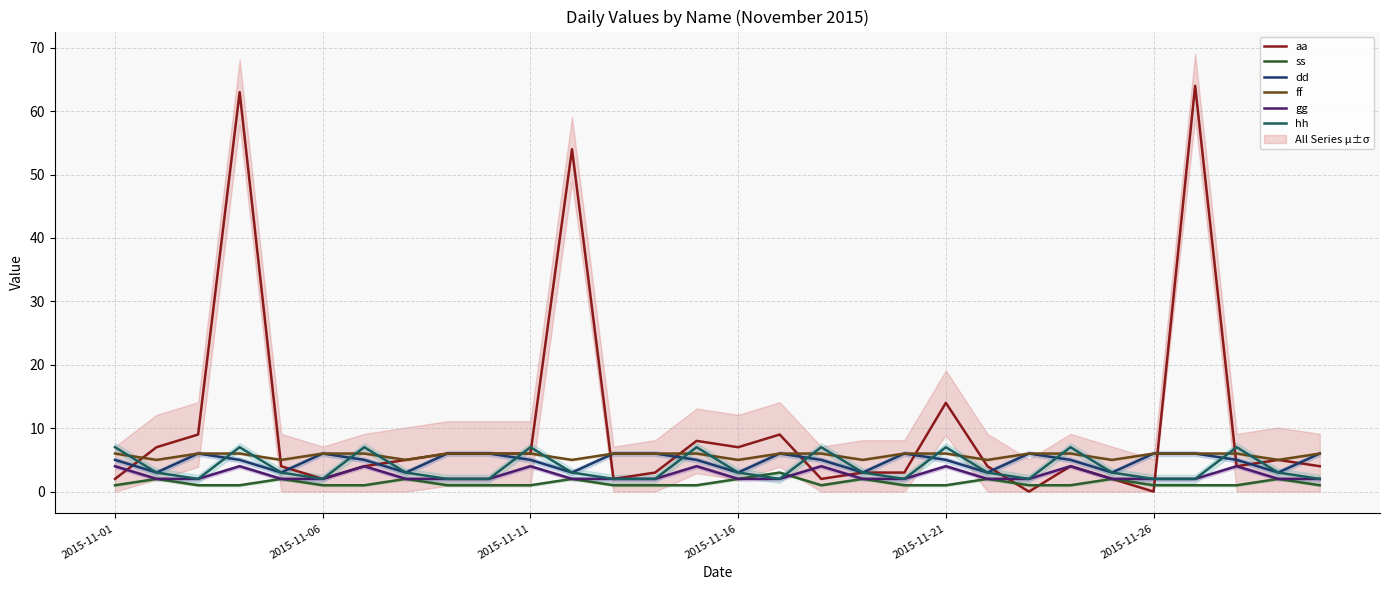

What position from the left is 17?

18